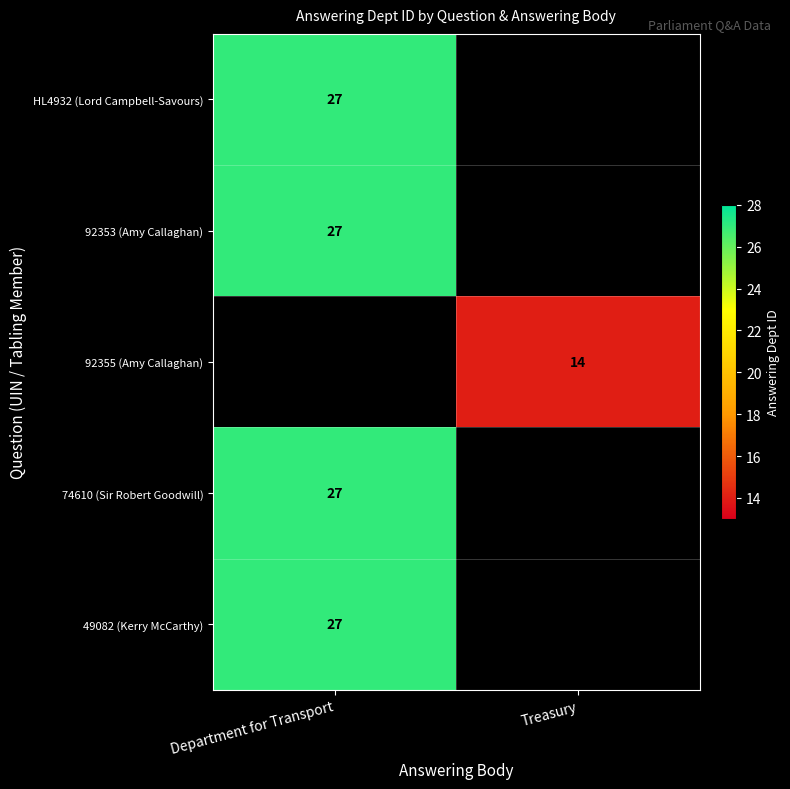

Is it true that 92353 (Amy Callaghan) equals 47 at Department for Transport?

False